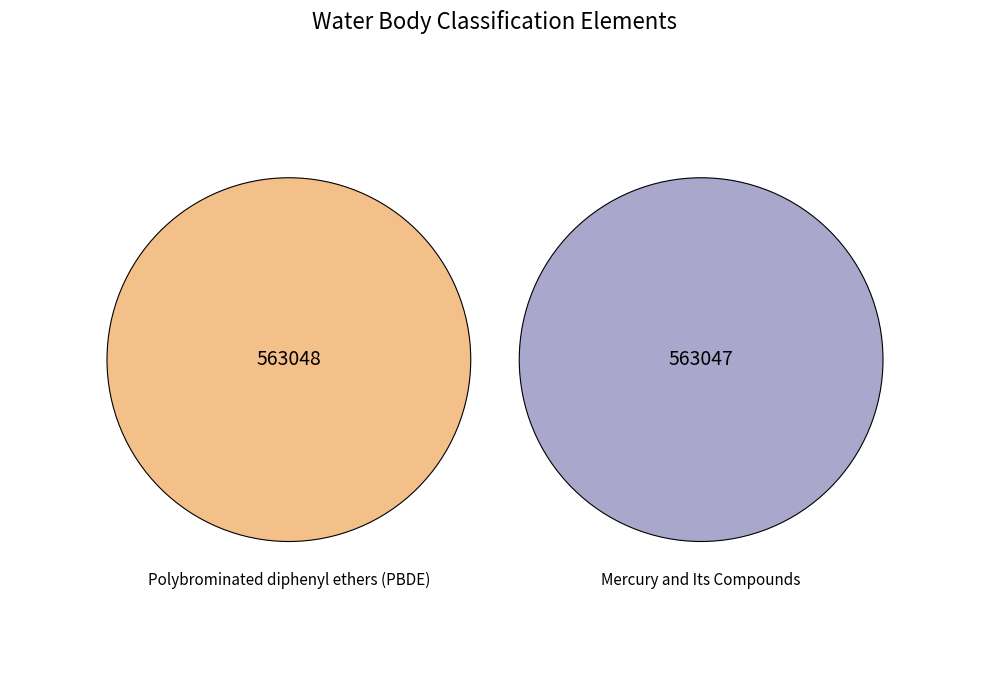

To the nearest percent, what is the average slice percentage?

50%